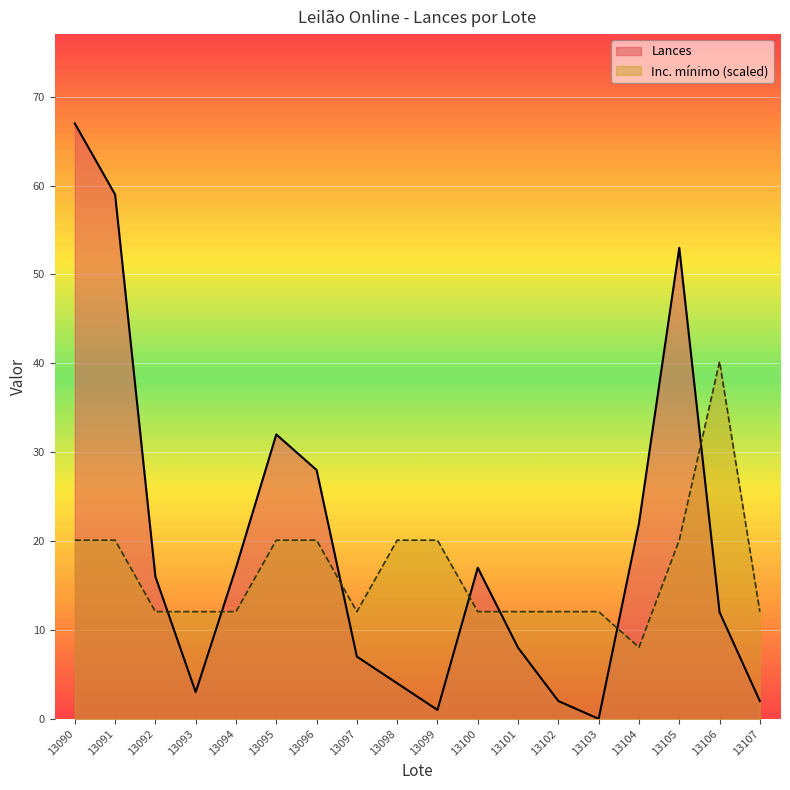

At 13104, list the series in order from smallest to largest.

Inc. mínimo (scaled), Lances